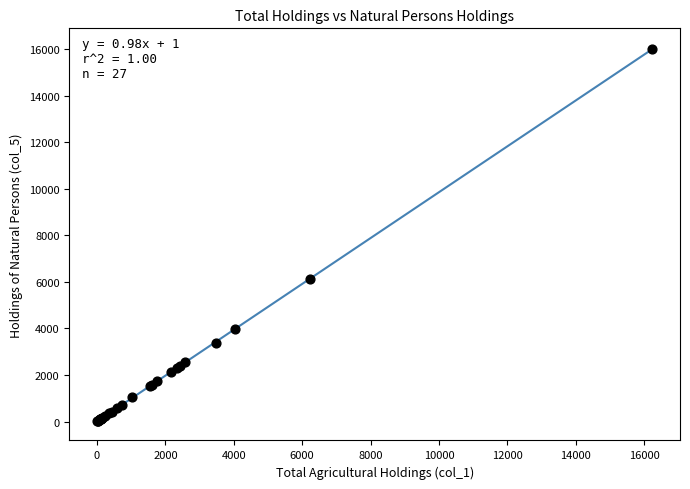

What Y value in the scatter plot is closest to 8000?

6118.7